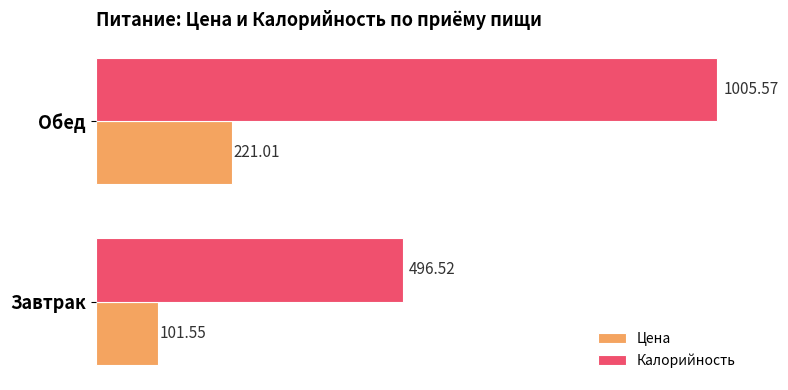

What is the difference between the highest and lowest values at Завтрак?

395.0